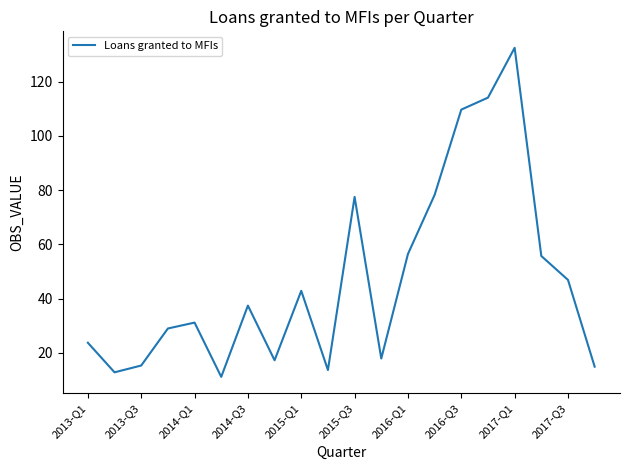

What is the difference between the maximum and minimum values?

121.3